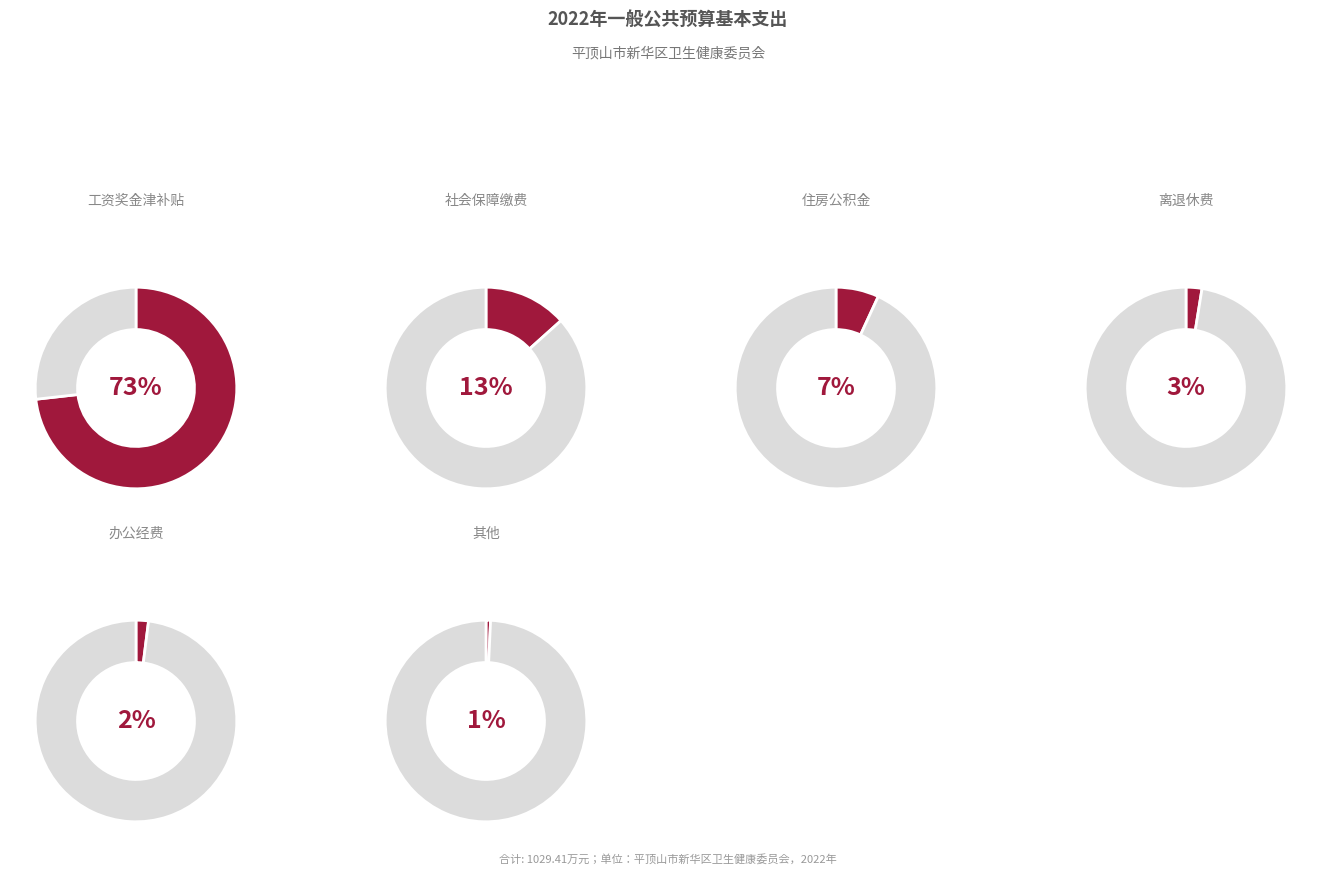

Count the number of slices in the pie.

2